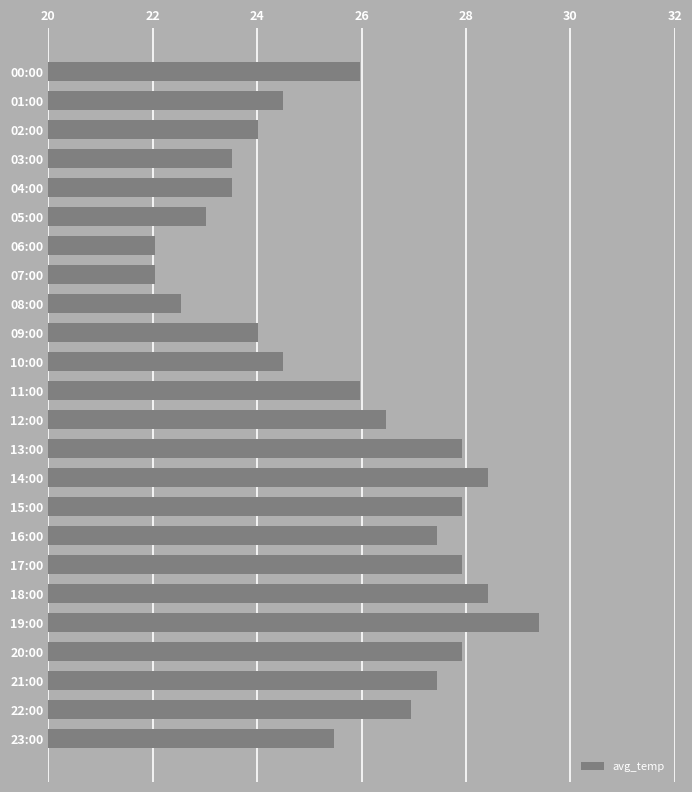

What is the label of the 2nd bar from the top?

01:00